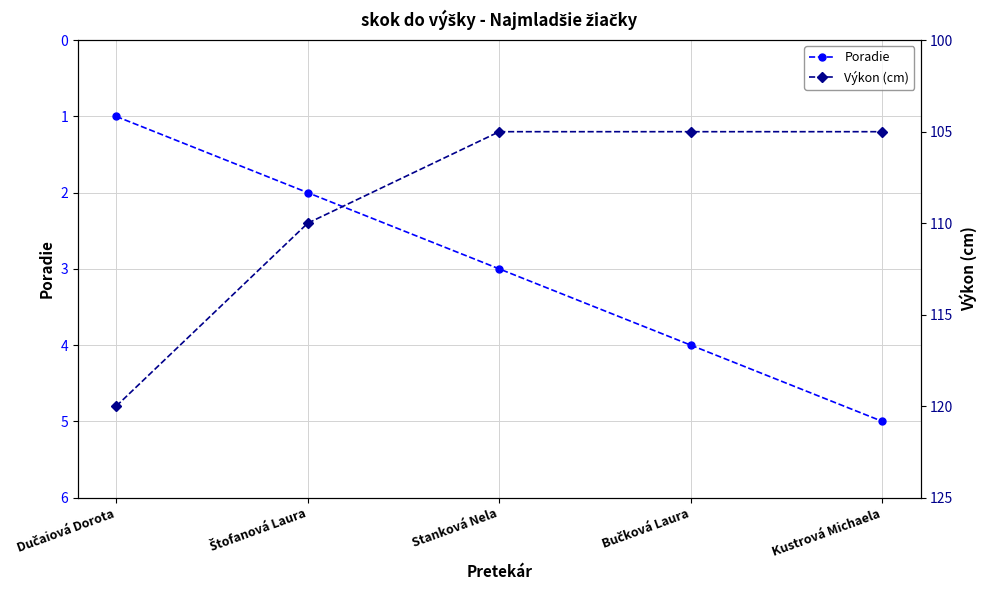

What is the value of the Poradie point at the 4th from the left?

4